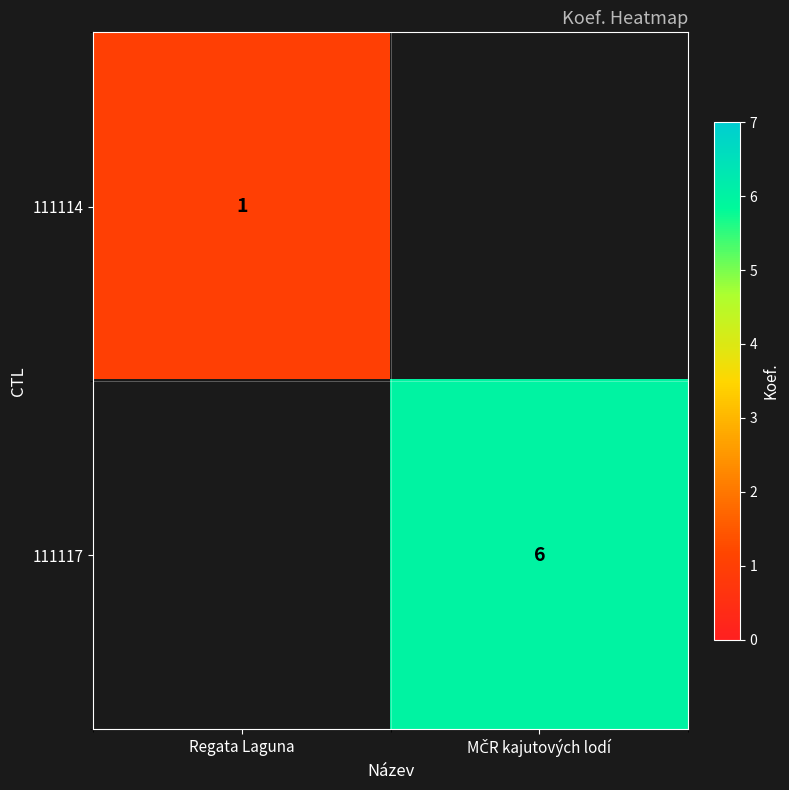

What is the smallest value displayed?

1.0